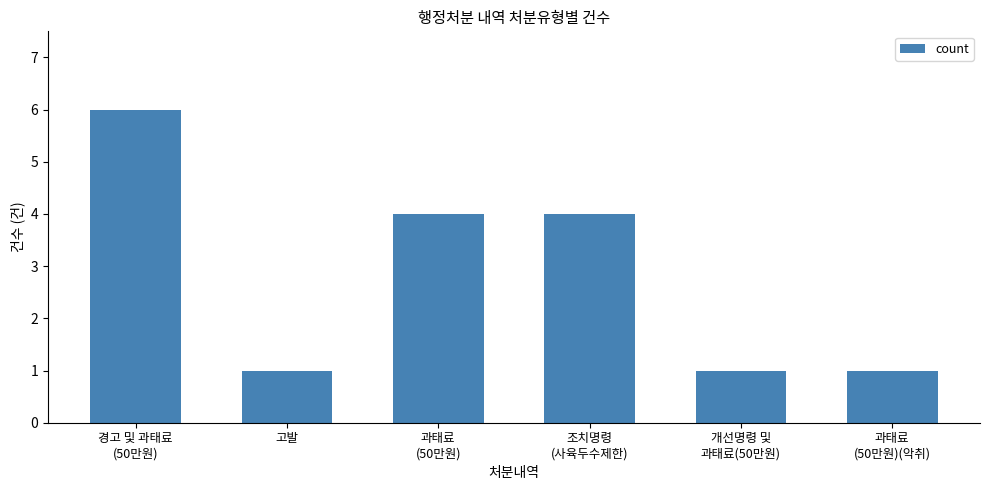

What is the minimum value shown in the chart?

1